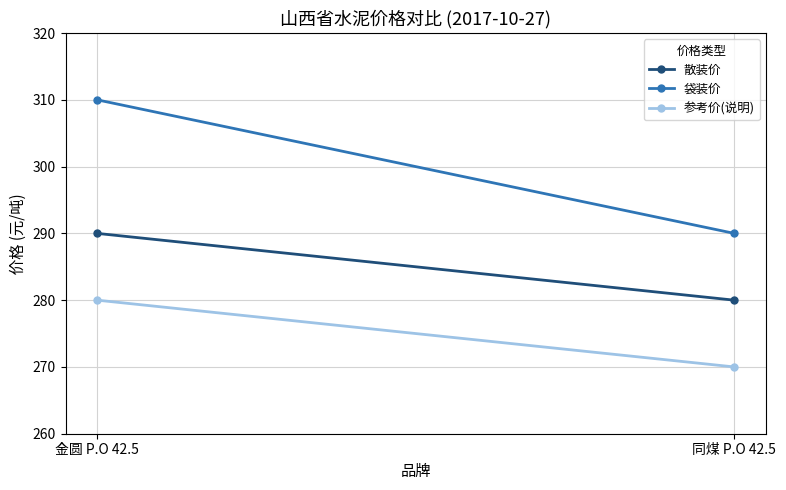

True or false: 袋装价 has a value of 172 at 同煤 P.O 42.5.

False